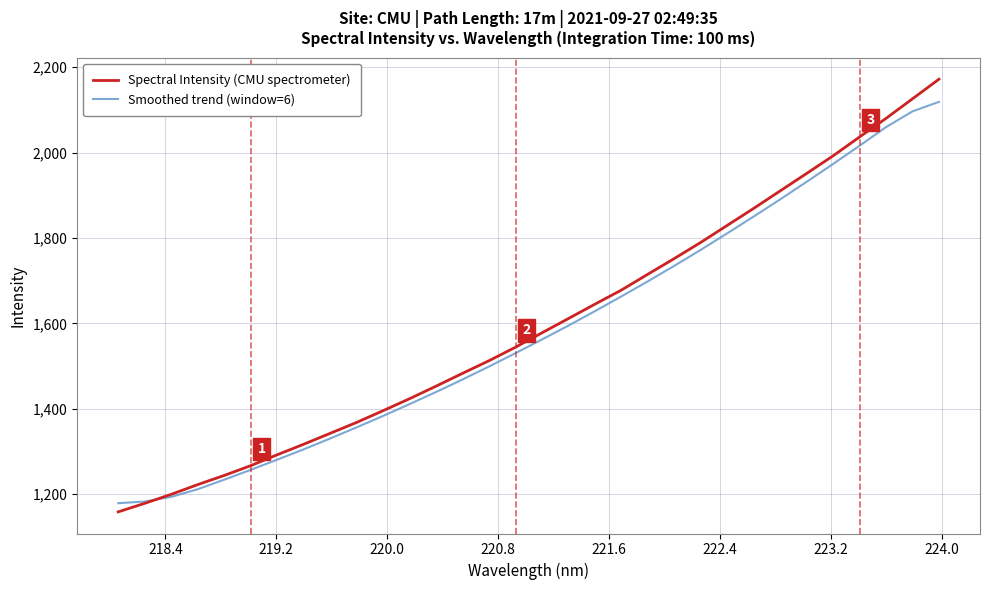

Which series has the largest range (max minus min)?

Spectral Intensity (CMU spectrometer)